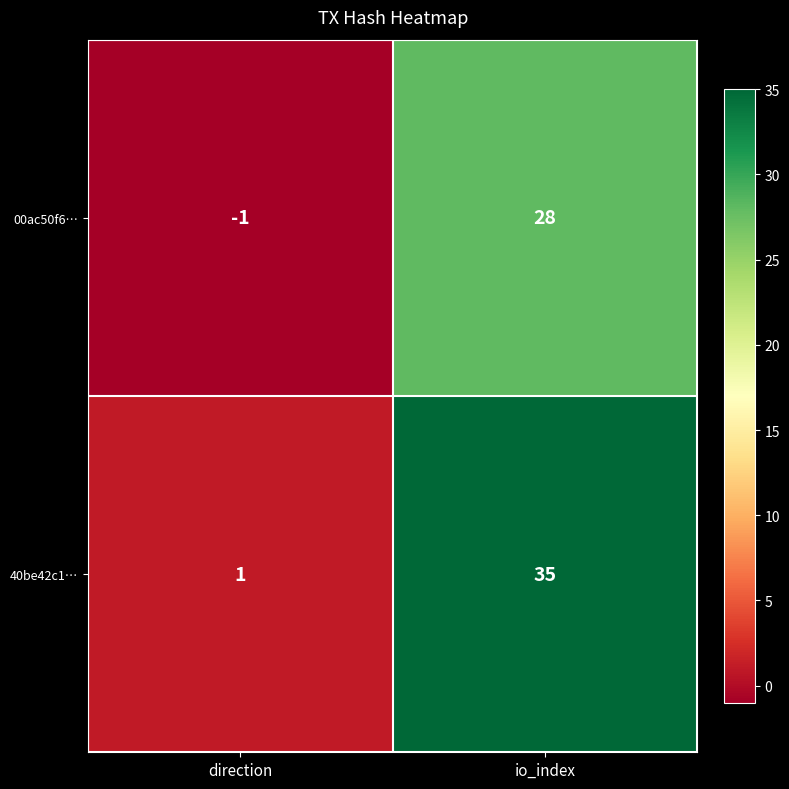

The 40be42c1… series shows 35 at io_index. True or false?

True